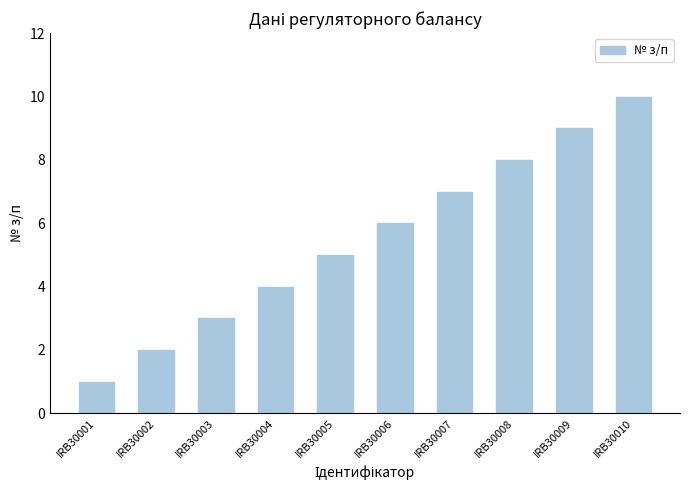

What is the ratio of the value at IRB30002 to the value at IRB30010?

0.2